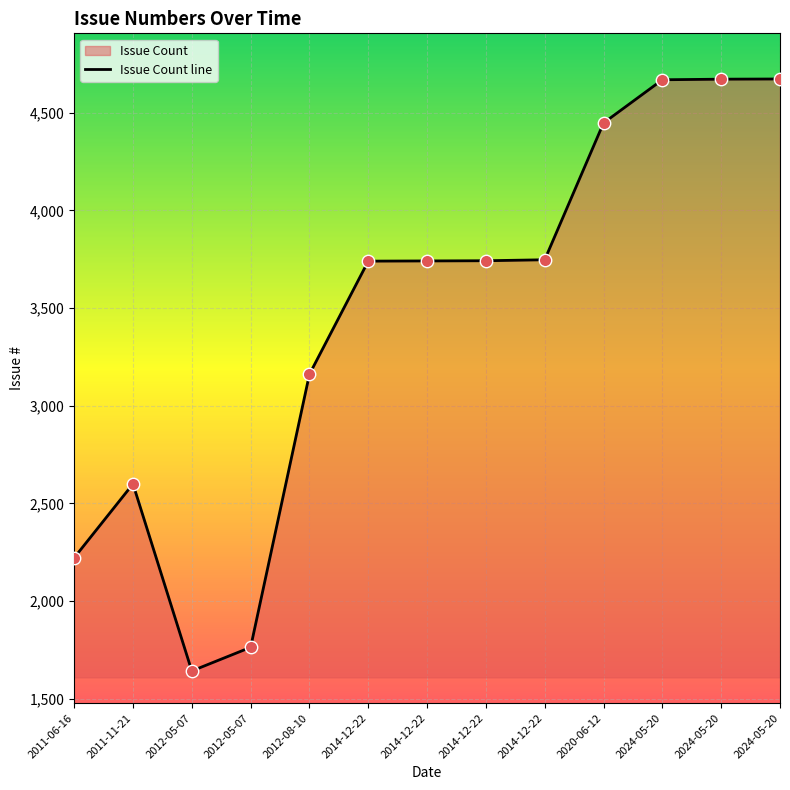

Approximately how many times larger is the value at 2014-12-22 compared to 2011-06-16?

1.7